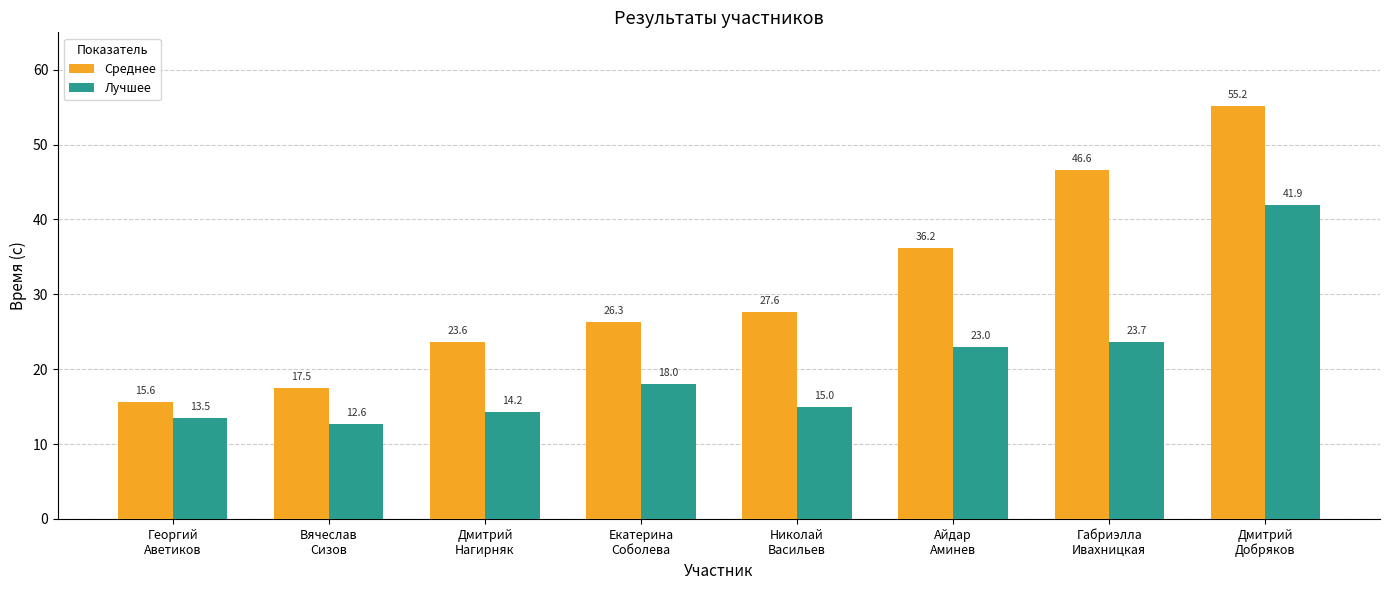

At which label does Лучшее first exceed 17?

Екатерина
Соболева